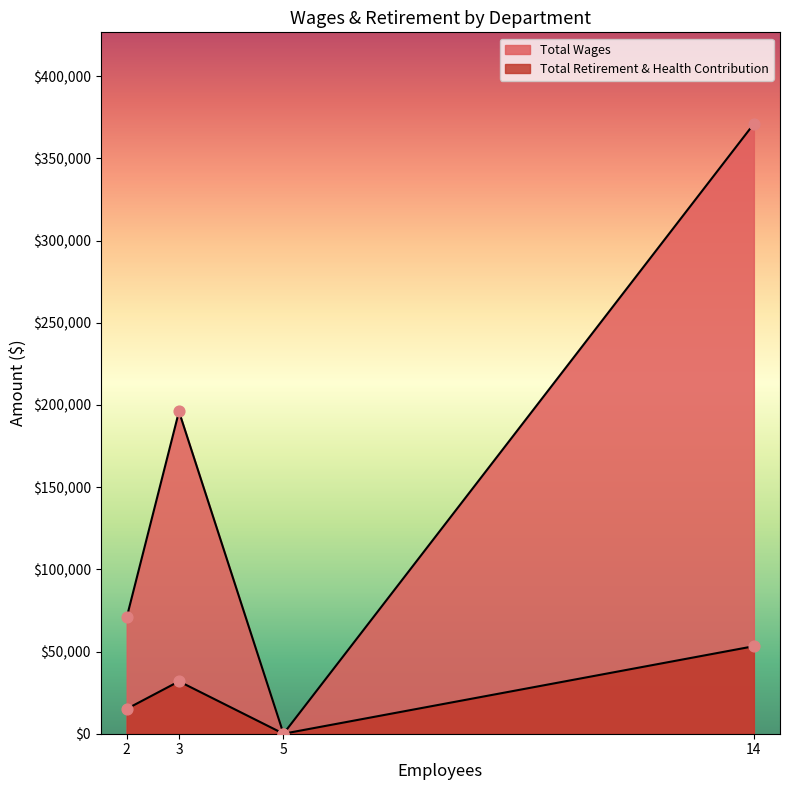

Which series has the widest spread of Y values?

Total Wages